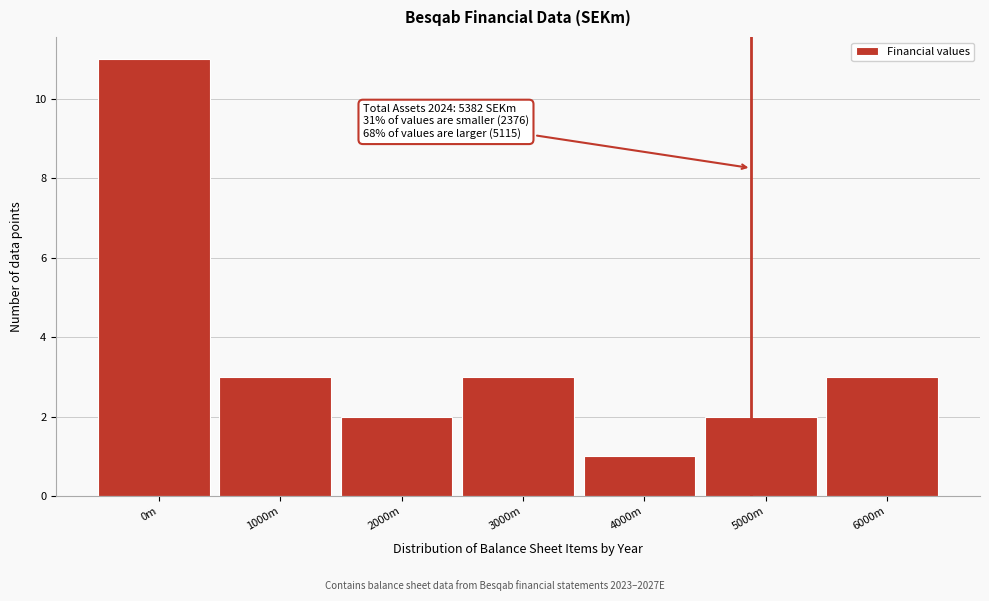

Reading left to right, list all the values displayed in this chart.

0m=11	1000m=3	2000m=2	3000m=3	4000m=1	5000m=2	6000m=3